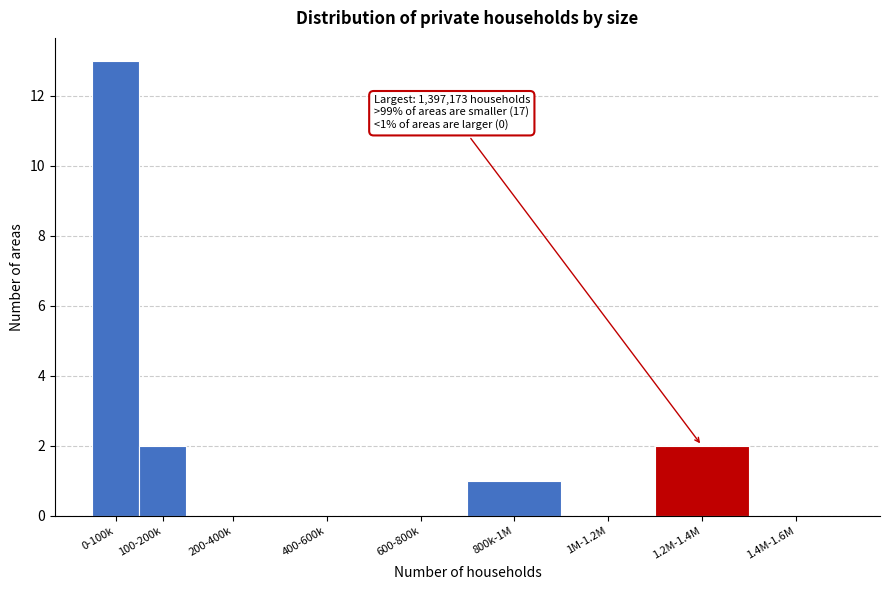

Reading right to left, list all the values displayed in this chart.

1.4M-1.6M=0	1.2M-1.4M=2	1M-1.2M=0	800k-1M=1	600-800k=0	400-600k=0	200-400k=0	100-200k=2	0-100k=13